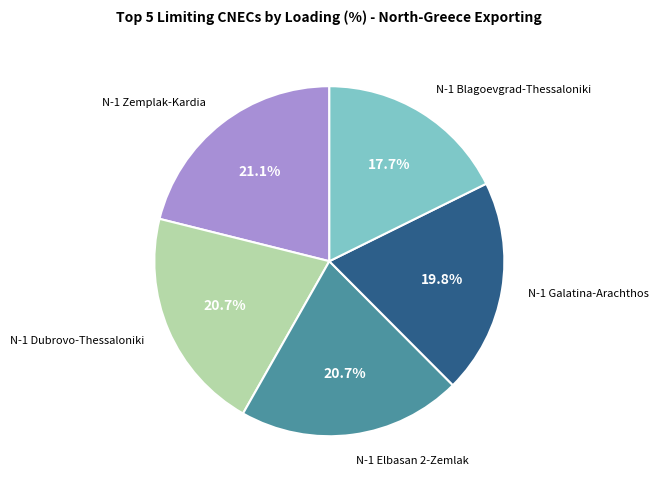

How many slices are in this pie chart?

5